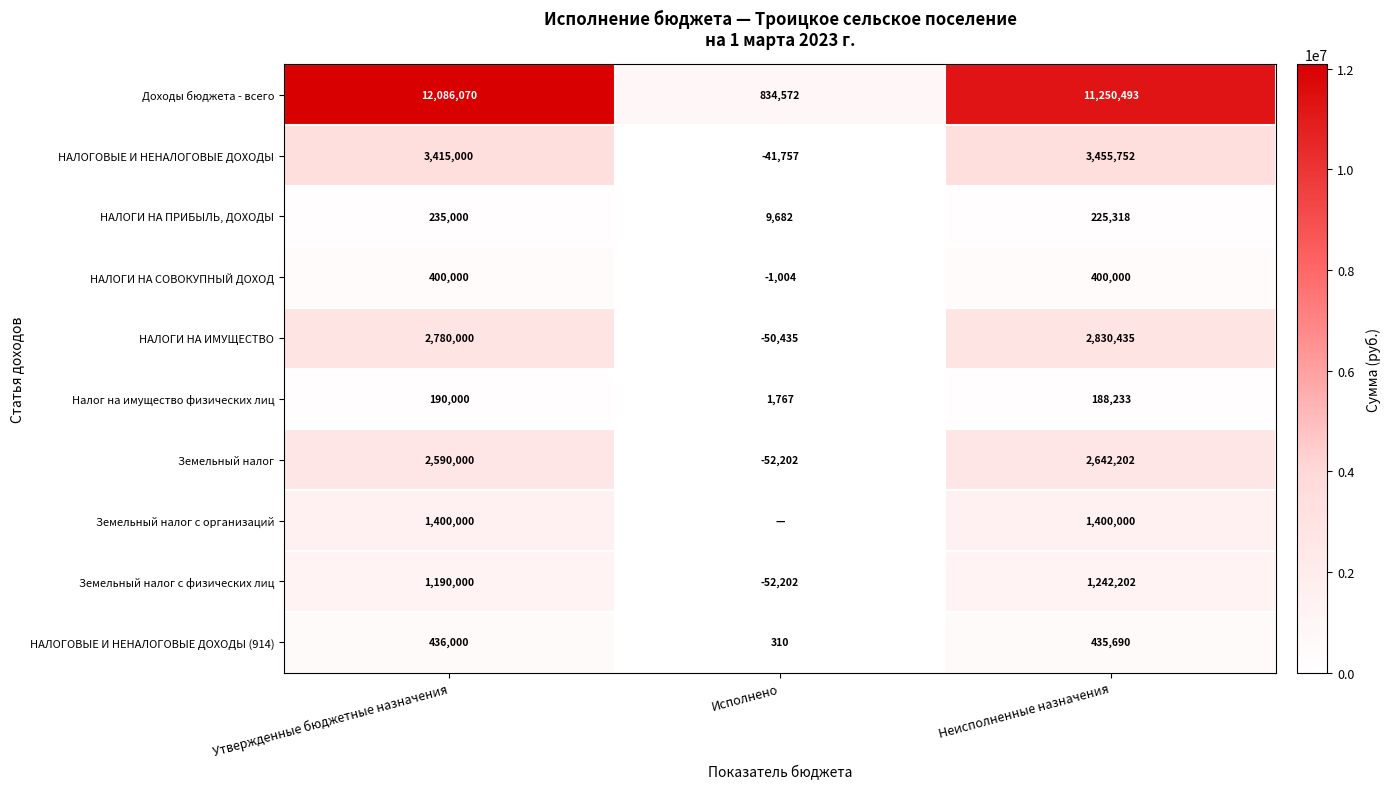

What is the total value across all series at Неисполненные назначения?

24070325